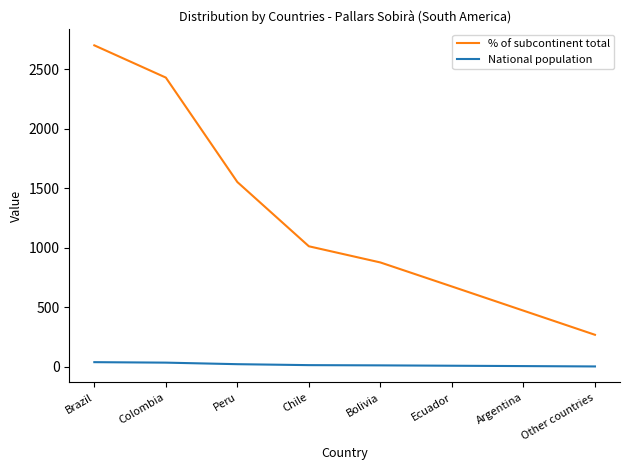

Rank the series by their average value, from highest to lowest.

% of subcontinent total, National population